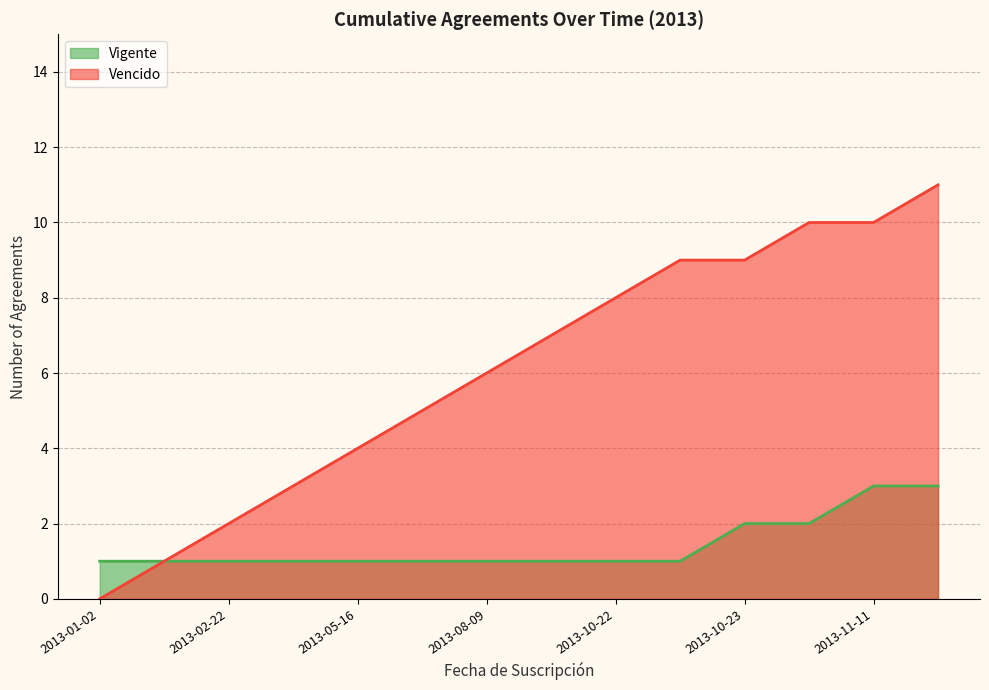

Does the chart display data point markers on the line(s)?

No